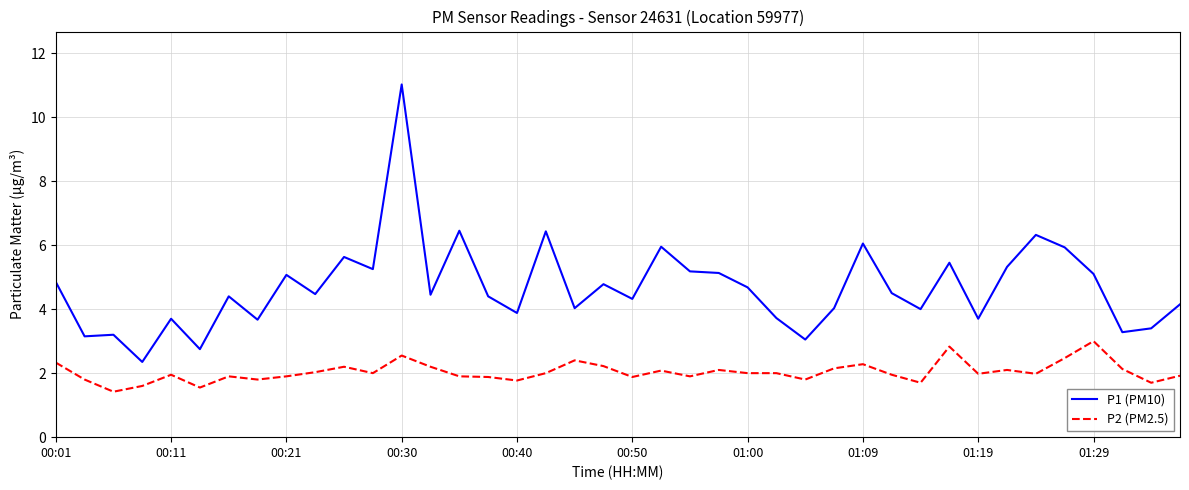

Which series has the largest total across all categories?

P1 (PM10)